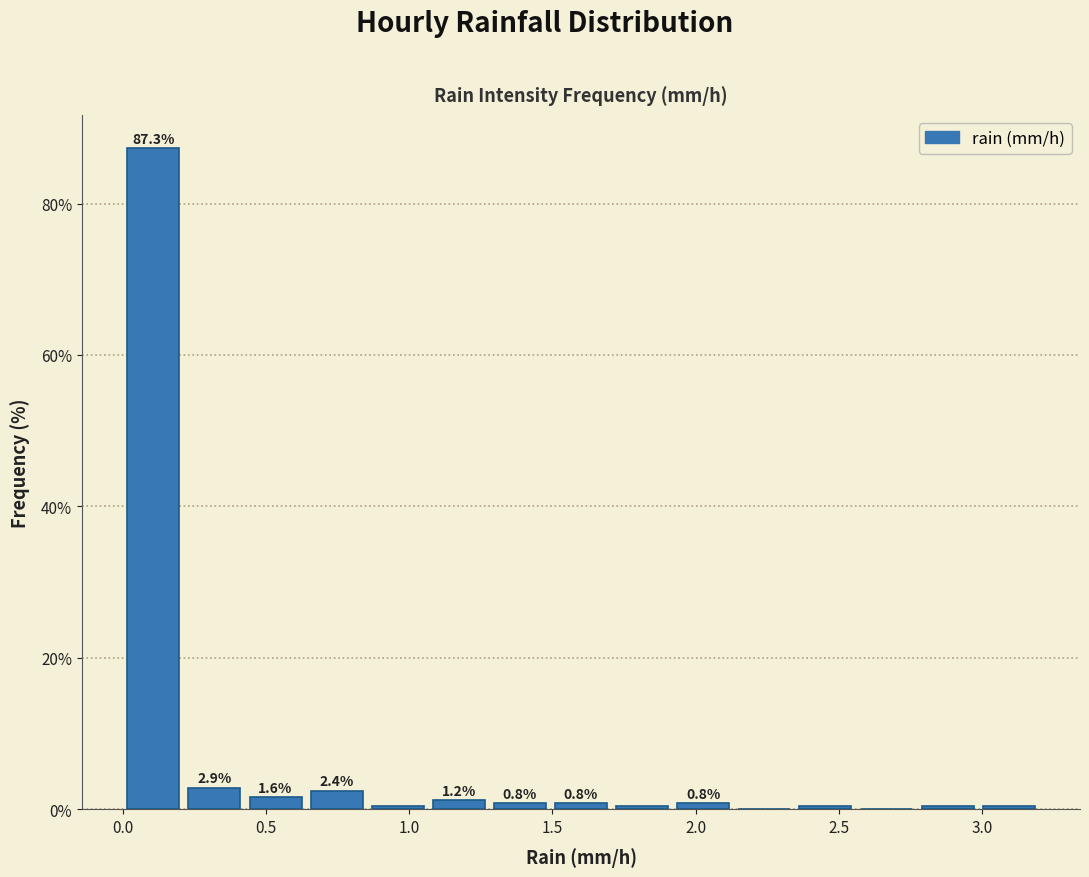

Over which range of the x-axis is the bar tallest?

0.00 to 0.20